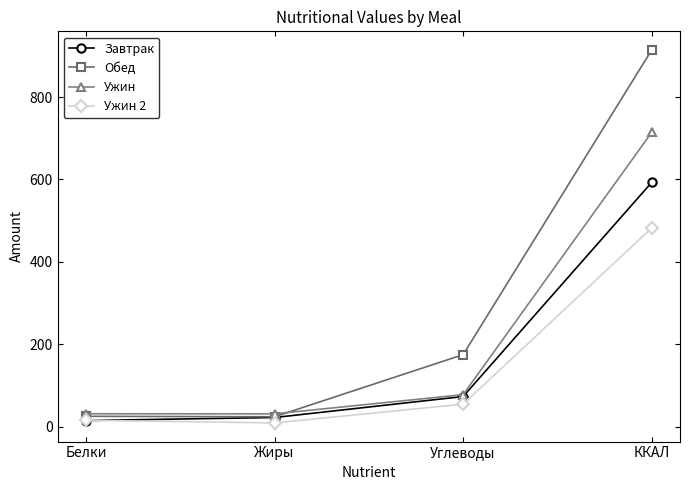

How many distinct data groups are displayed?

4